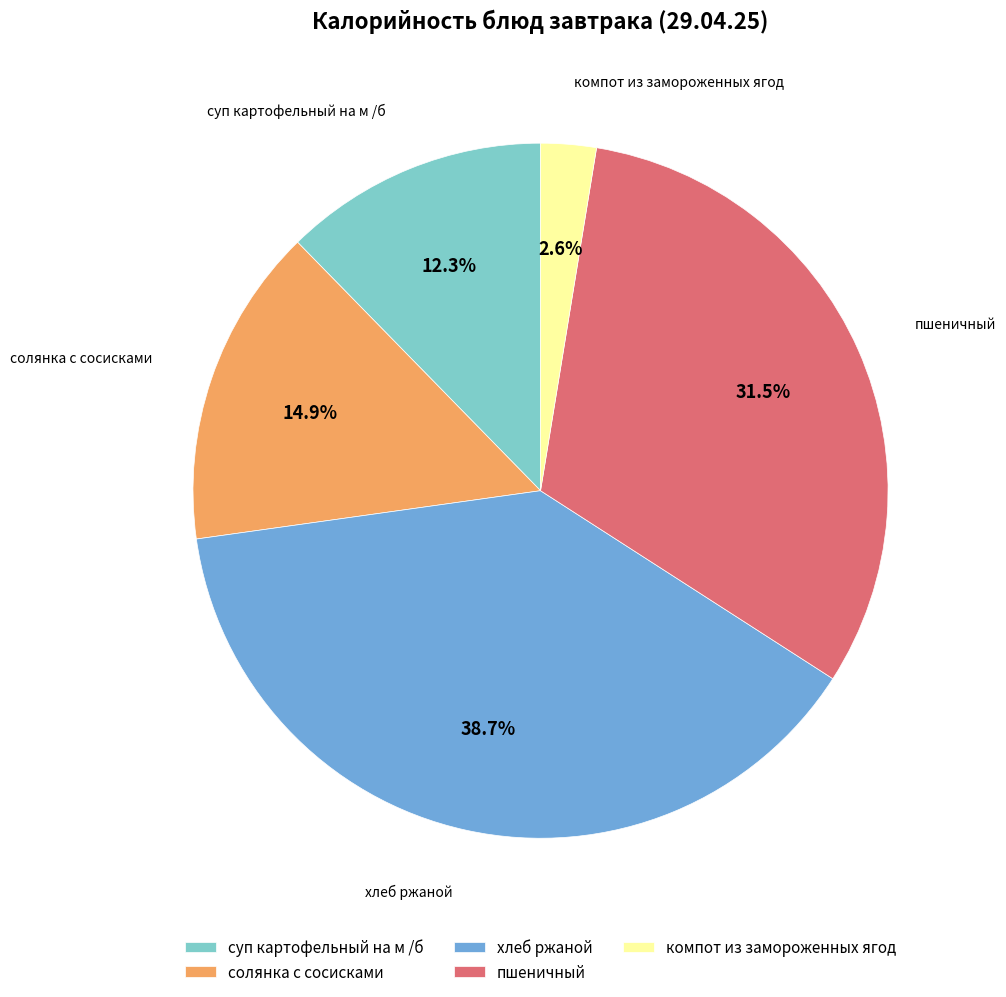

How many segments does this pie chart have?

5